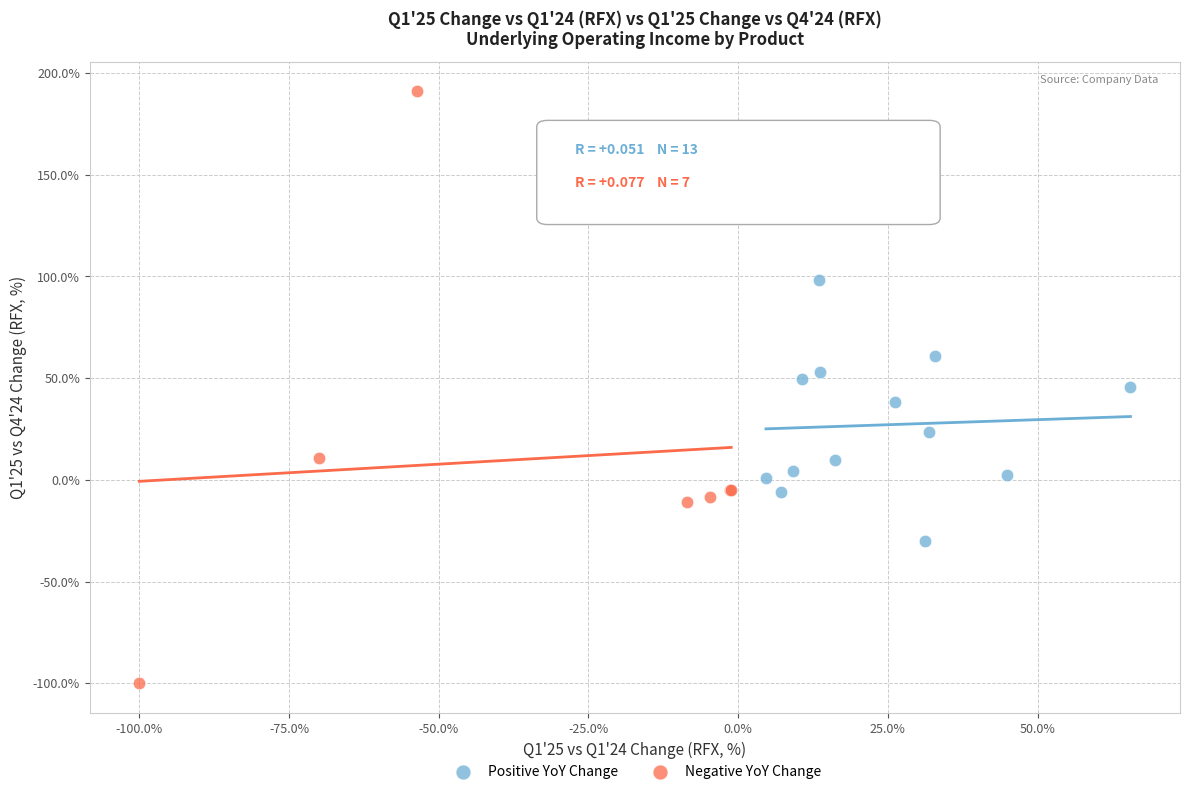

Which series has the largest Y range (max minus min)?

Negative YoY Change